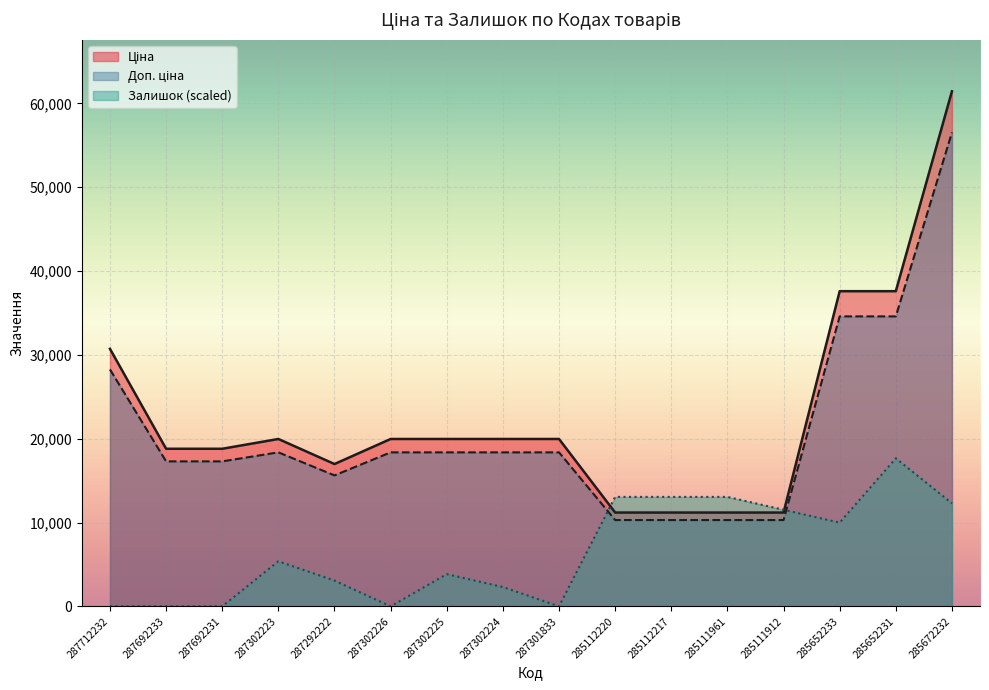

Is it true that Доп. ціна equals 15618.2 at 287292222?

True